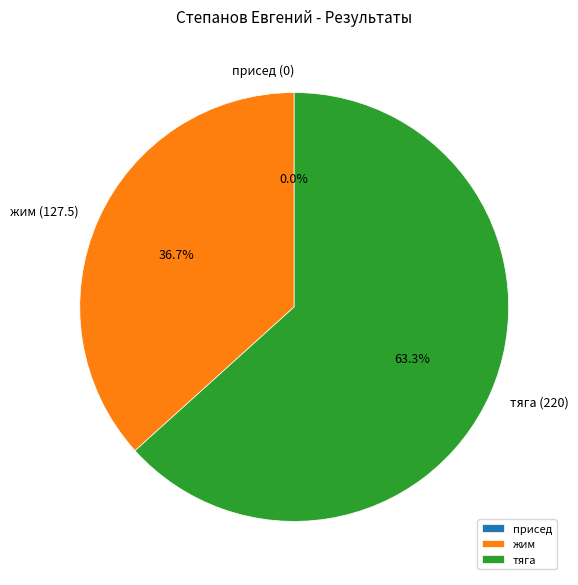

To the nearest percent, what is the average slice percentage?

33%